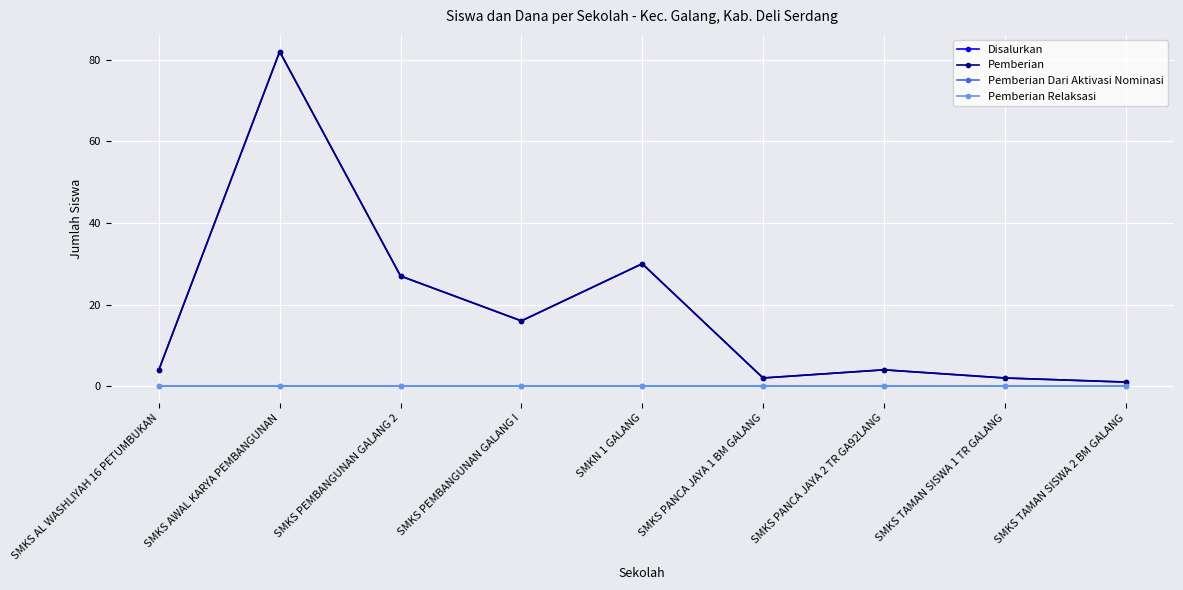

What is the value of the Pemberian point at the 7th from the left?

4